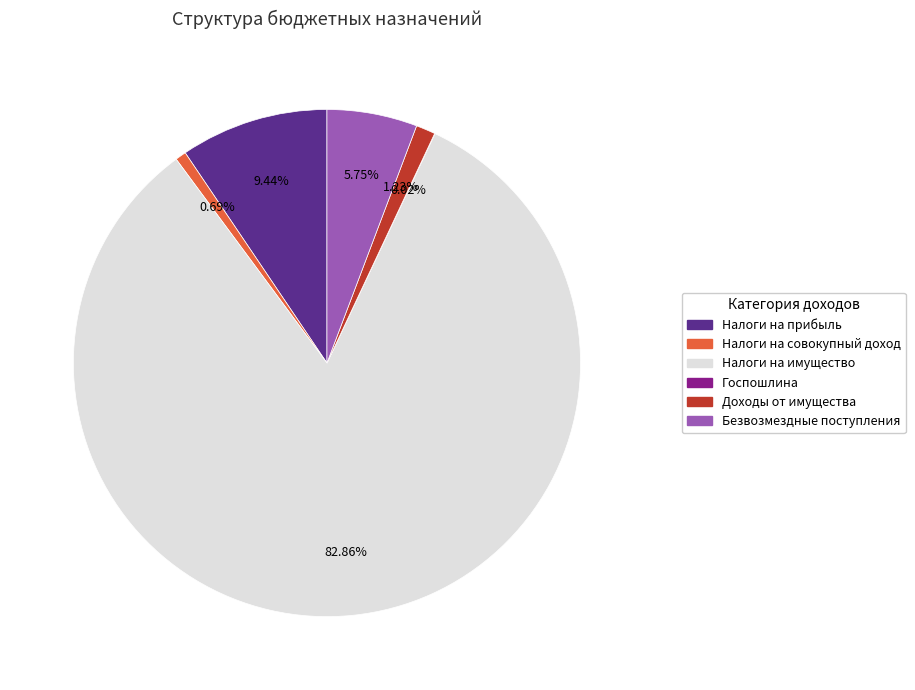

Between Налоги на имущество and Доходы от имущества, which is larger?

Налоги на имущество